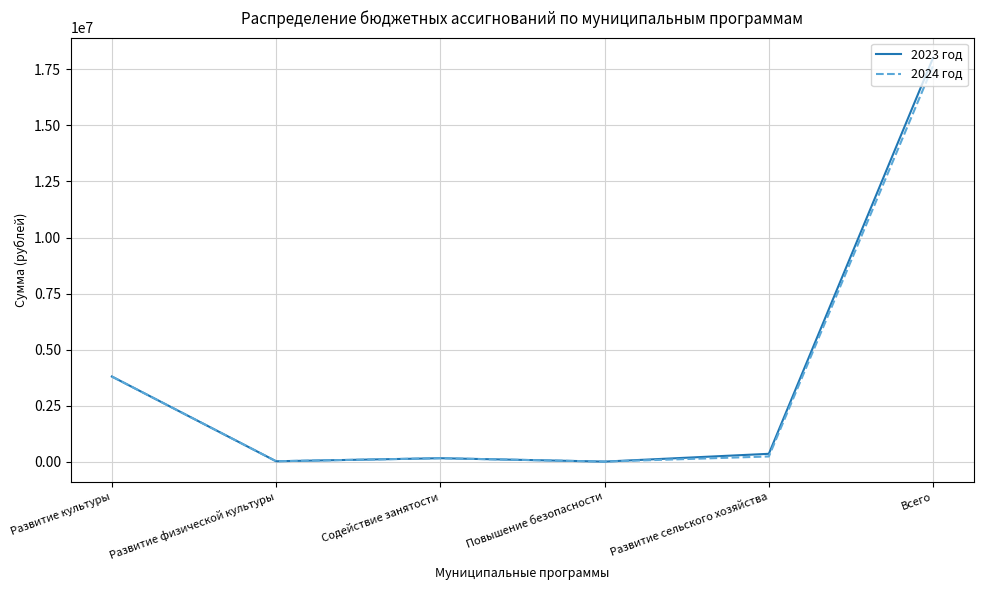

Which series has the largest range (max minus min)?

2023 год